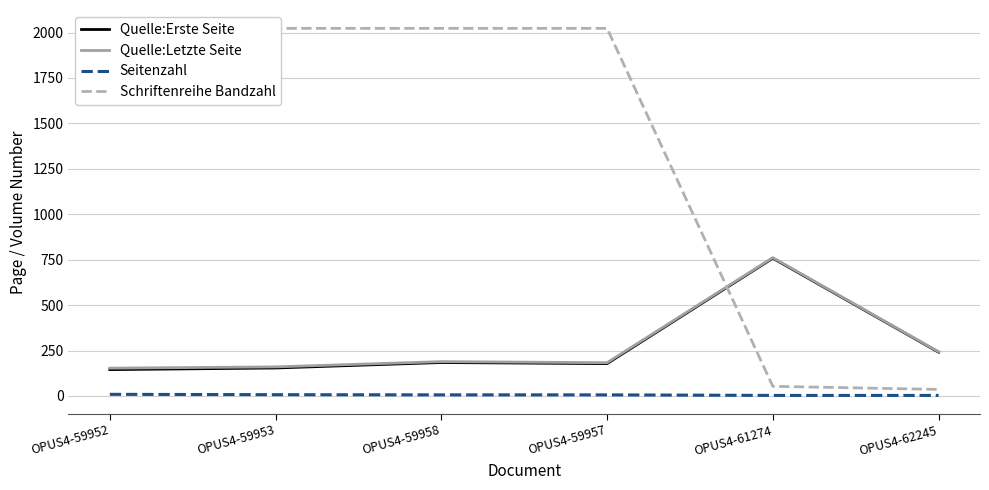

What is the label of the 2nd point from the left?

OPUS4-59953